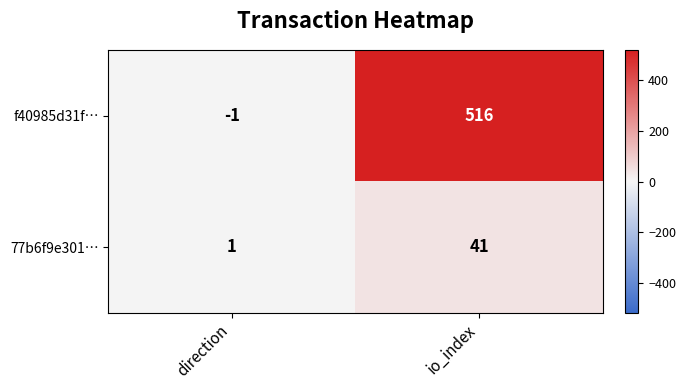

How many positive values does the f40985d31f… series have?

1